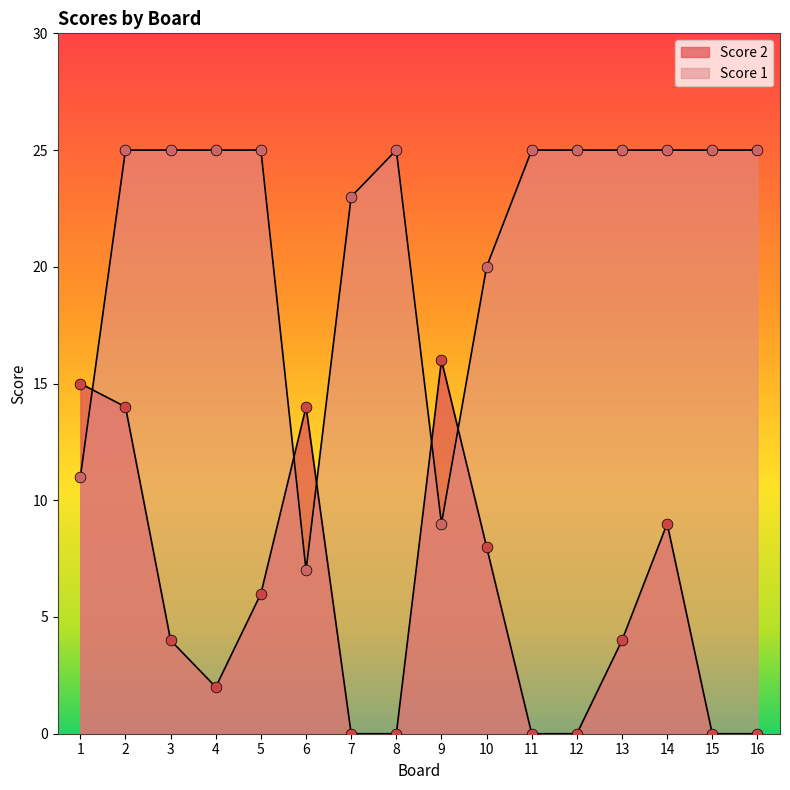

What is the total value across all series at 16?

25